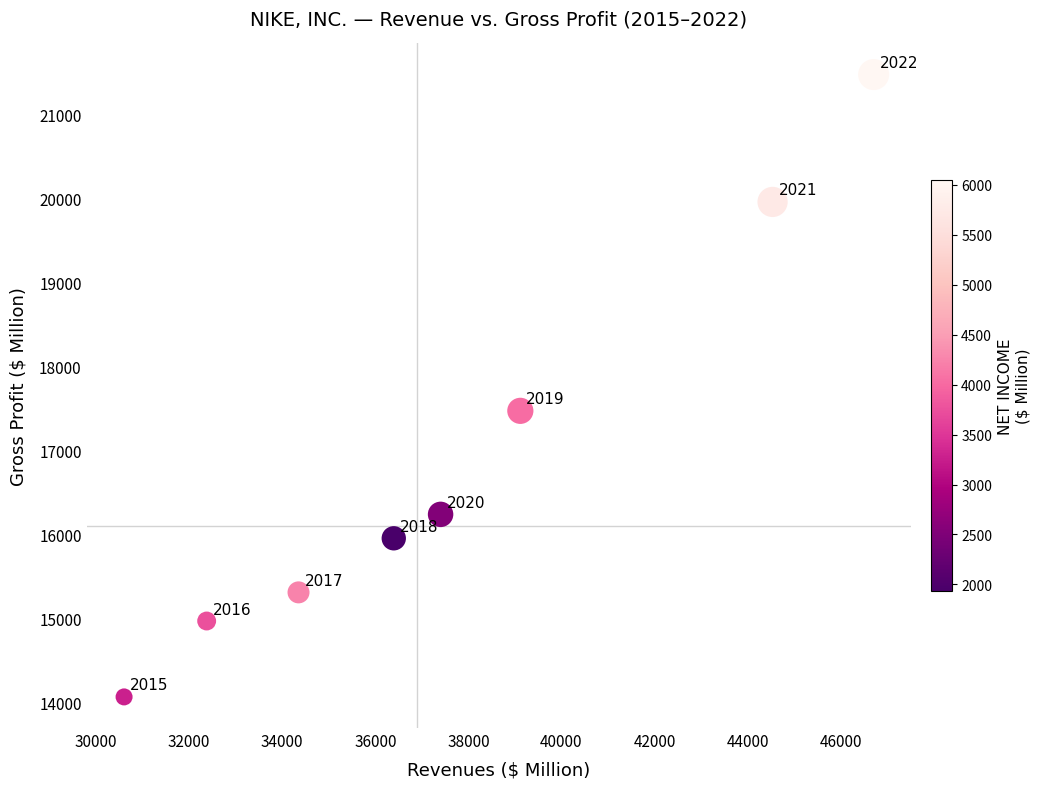

What Y value in the scatter plot is closest to 17773?

17474